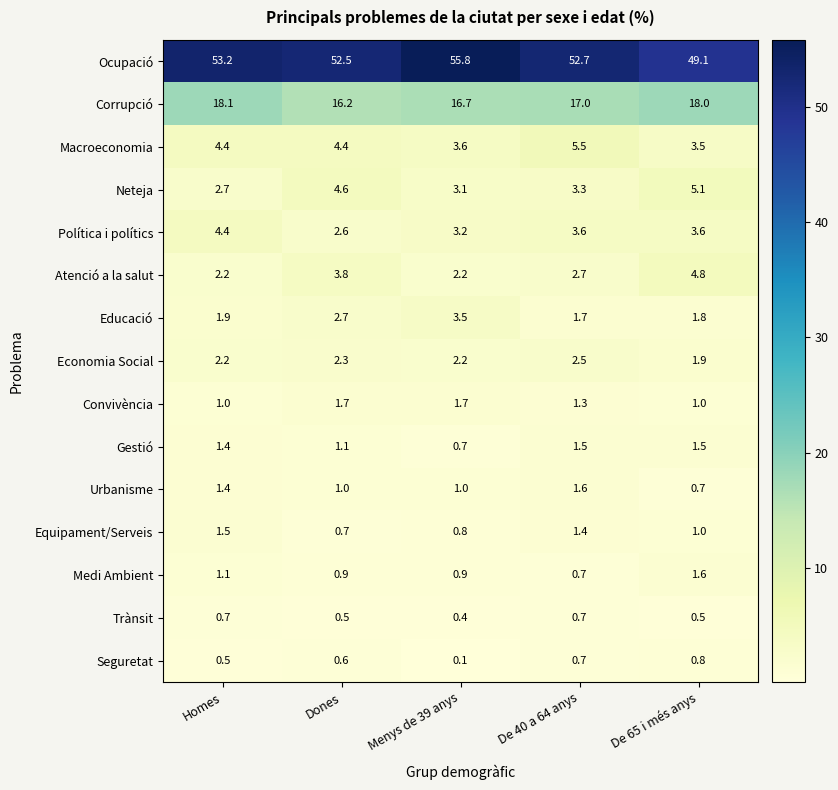

What is the difference between the maximum and minimum values in the Equipament/Serveis series?

0.8